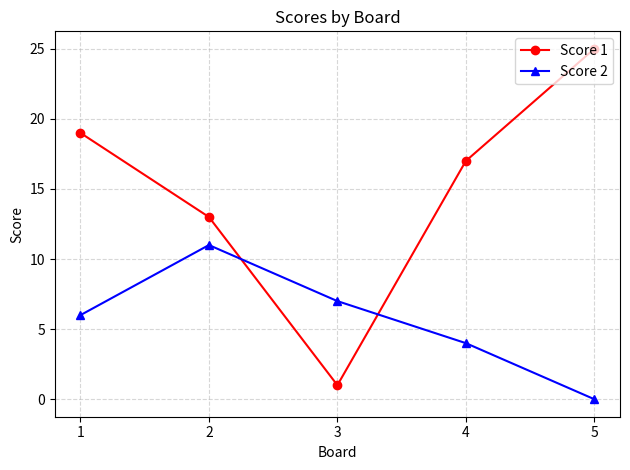

Between which two adjacent categories do Score 2 and Score 1 first intersect?

2 and 3